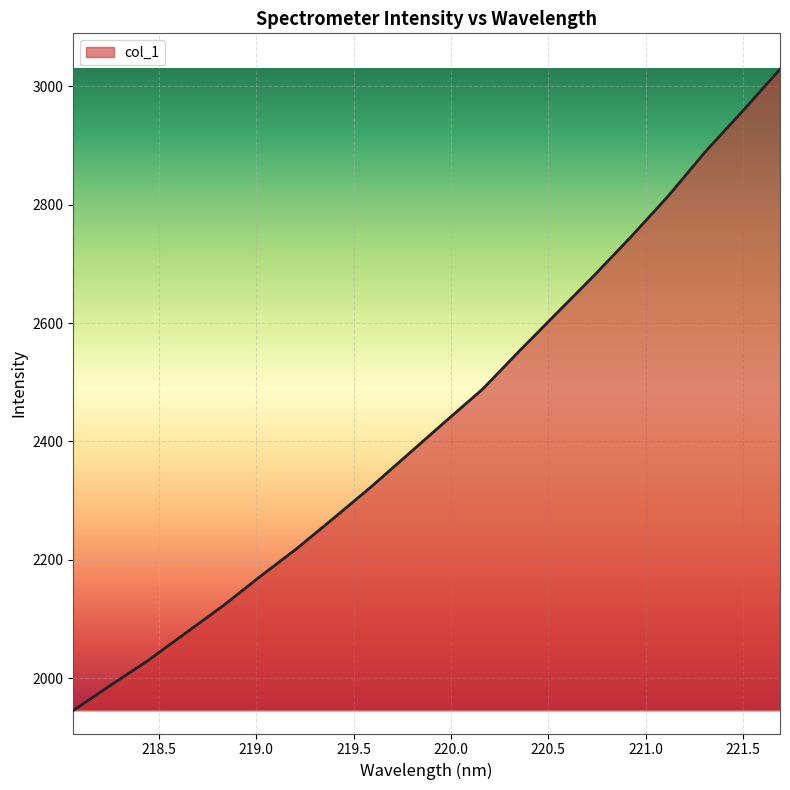

Reading left to right, what are all the values shown in this chart?

1945.3	1987.7	2029.3	2075.3	2121.0	2170.7	2218.6	2270.4	2323.0	2378.2	2433.6	2488.3	2553.4	2617.0	2680.3	2746.2	2815.1	2890.1	2958.4	3028.9